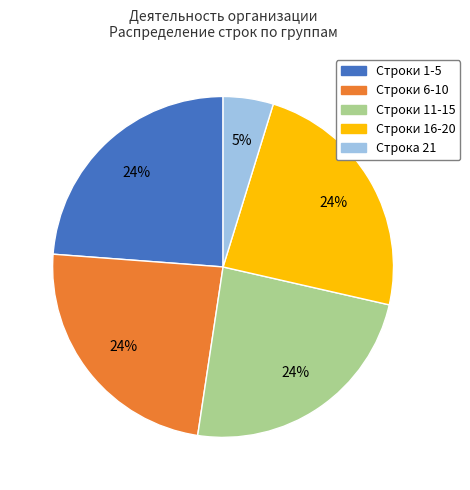

Is the sum of Строка 21 and Строки 6-10 greater than half?

No